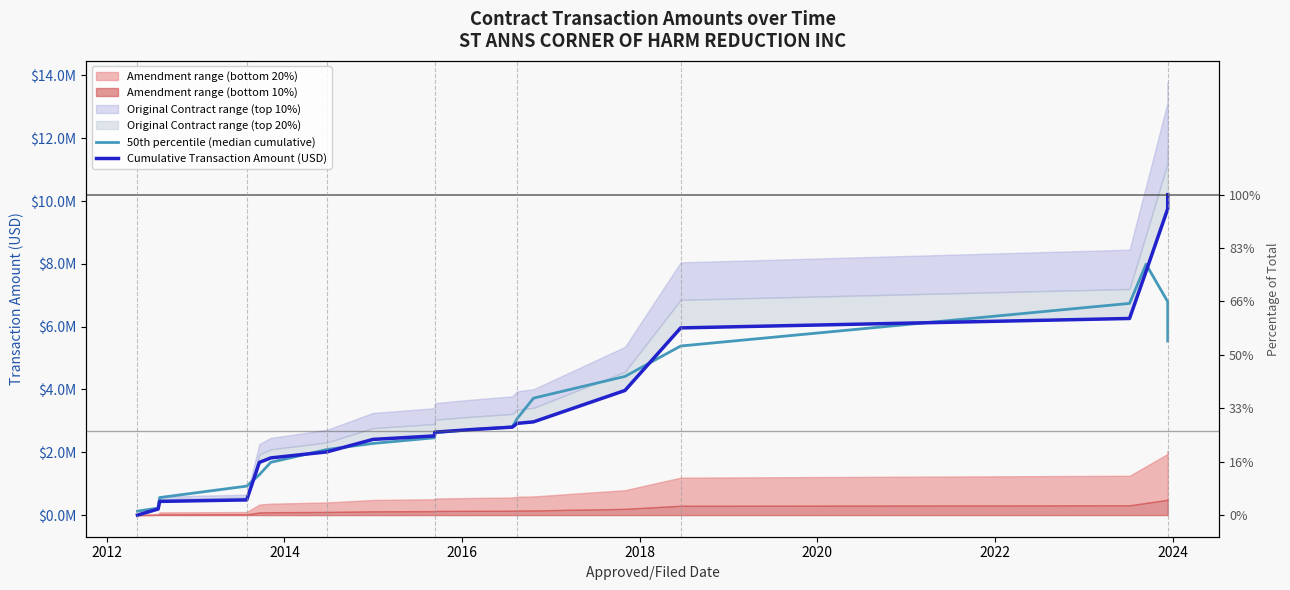

Is the value of 50th percentile (median cumulative) at 2012 greater than the value of Cumulative Transaction Amount (USD) at 2012?

Yes